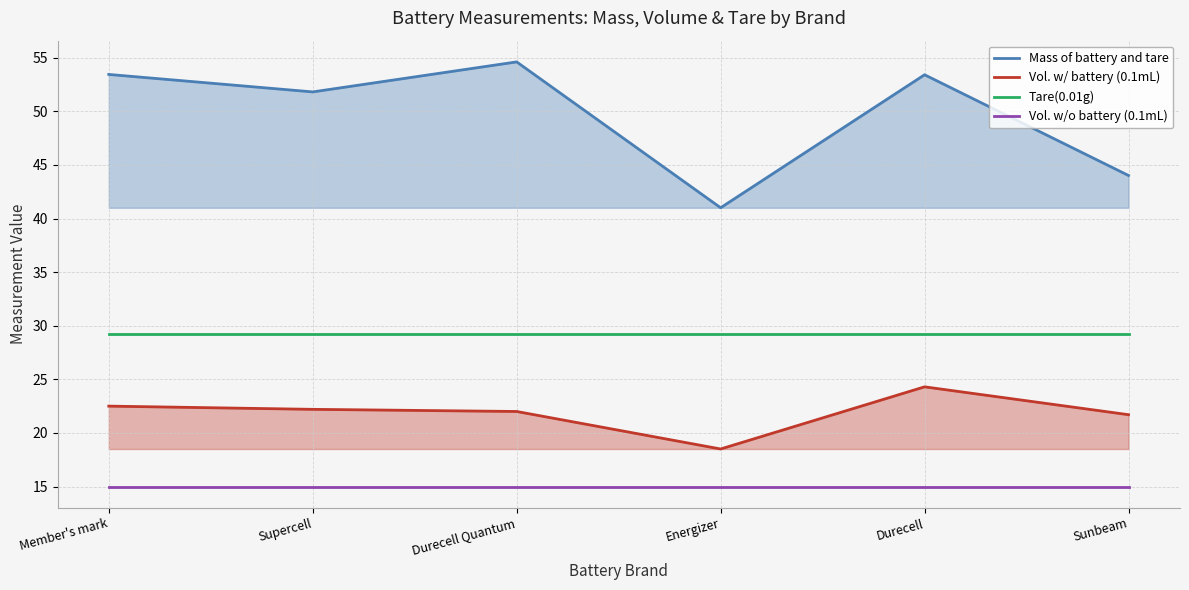

What is the average value of the Mass of battery and tare series?

49.7